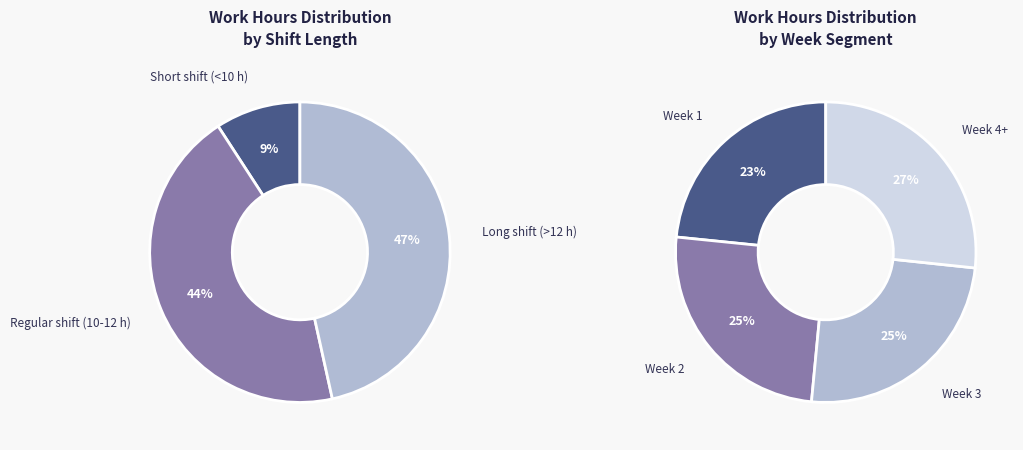

The Day 20 slice represents 16% of the pie. True or false?

False